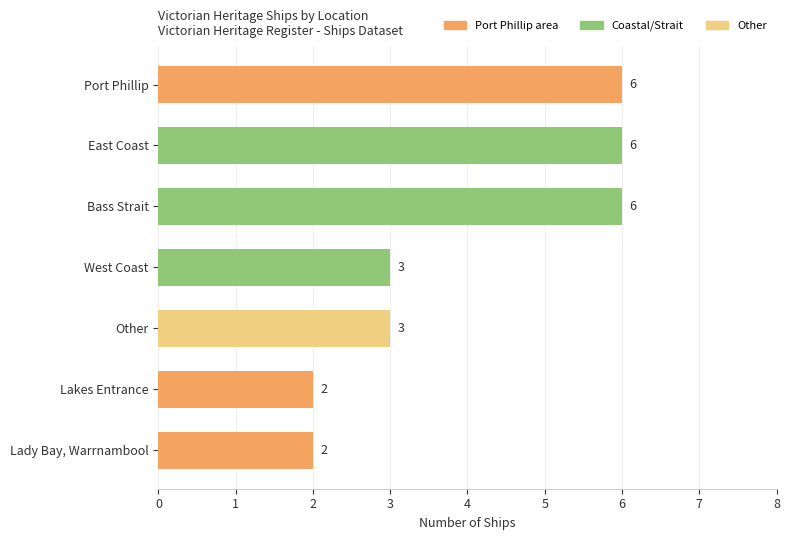

The value at East Coast is 6. True or false?

True